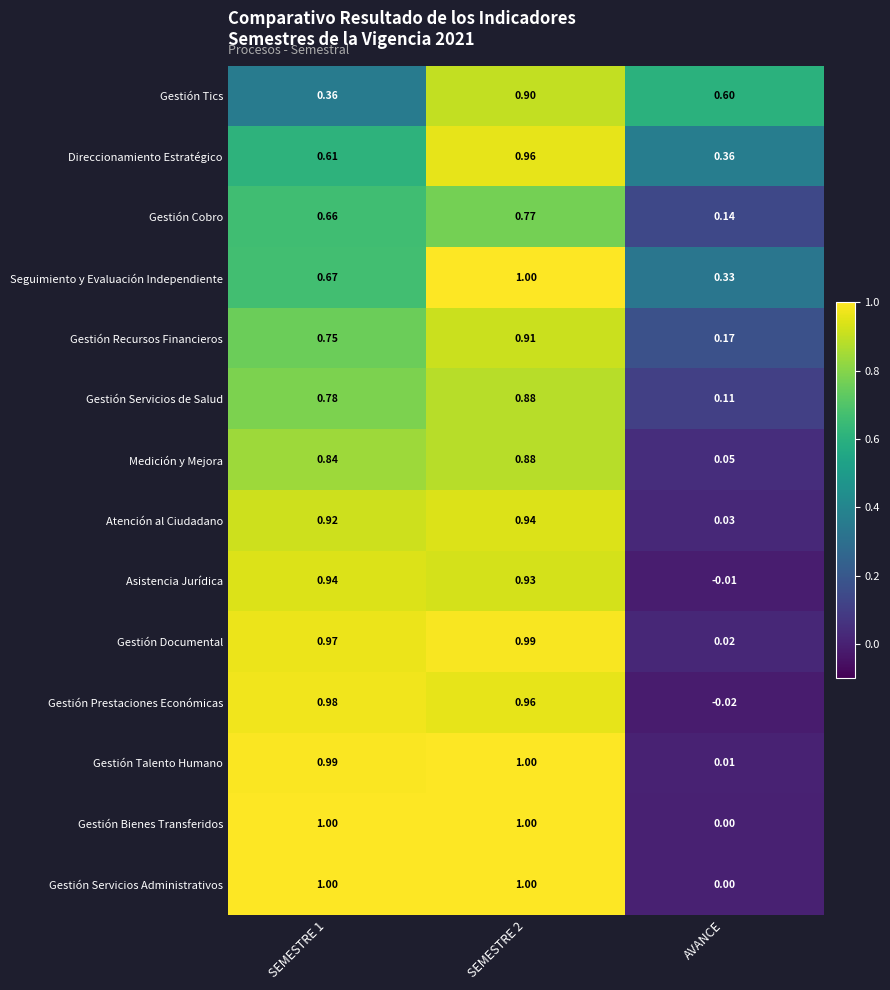

Where is Medición y Mejora nearest to the value 0?

AVANCE